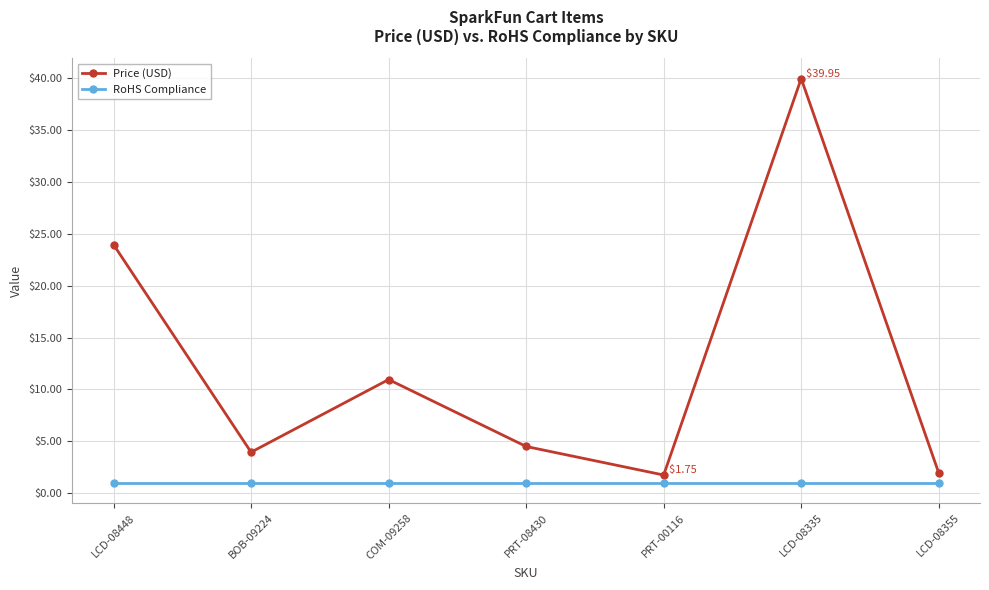

What is the minimum value for Price (USD)?

1.8